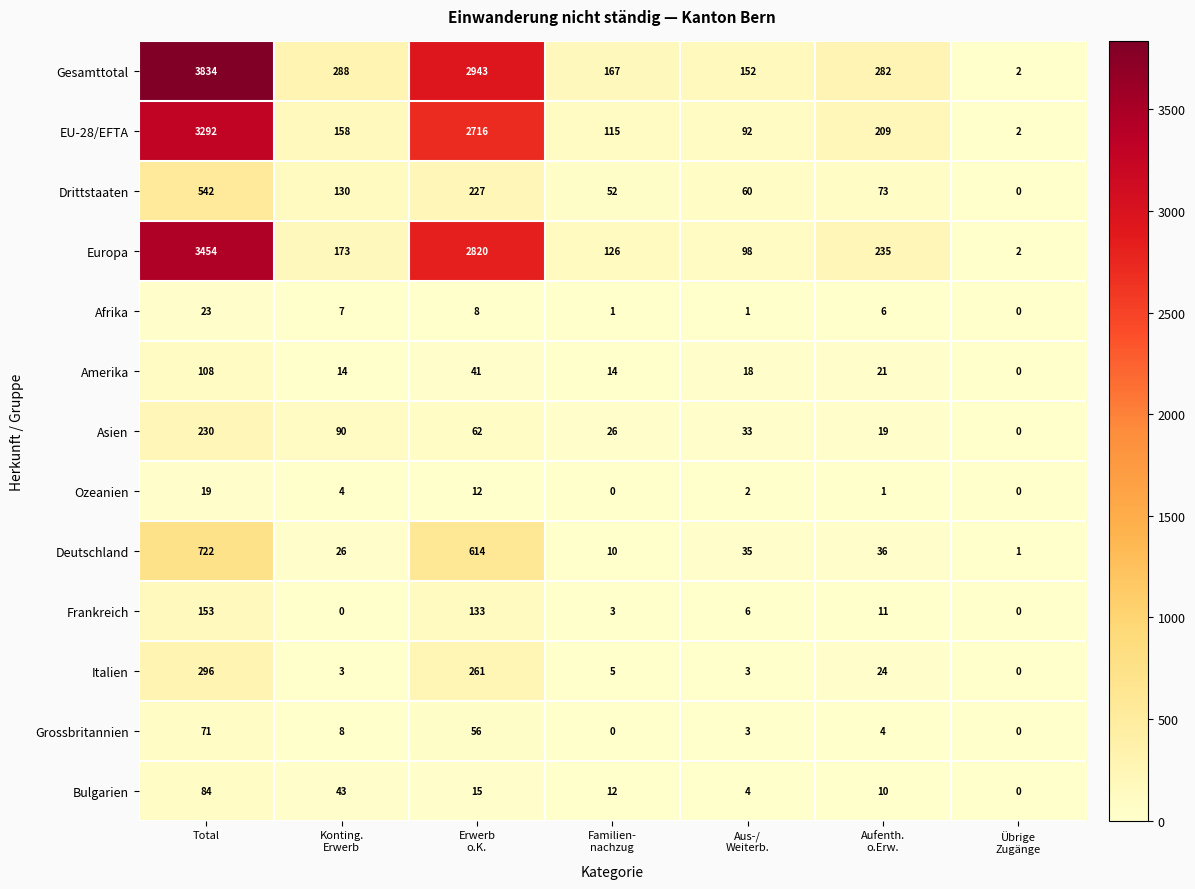

What is the total value across all series at Aus-/
Weiterb.?

507